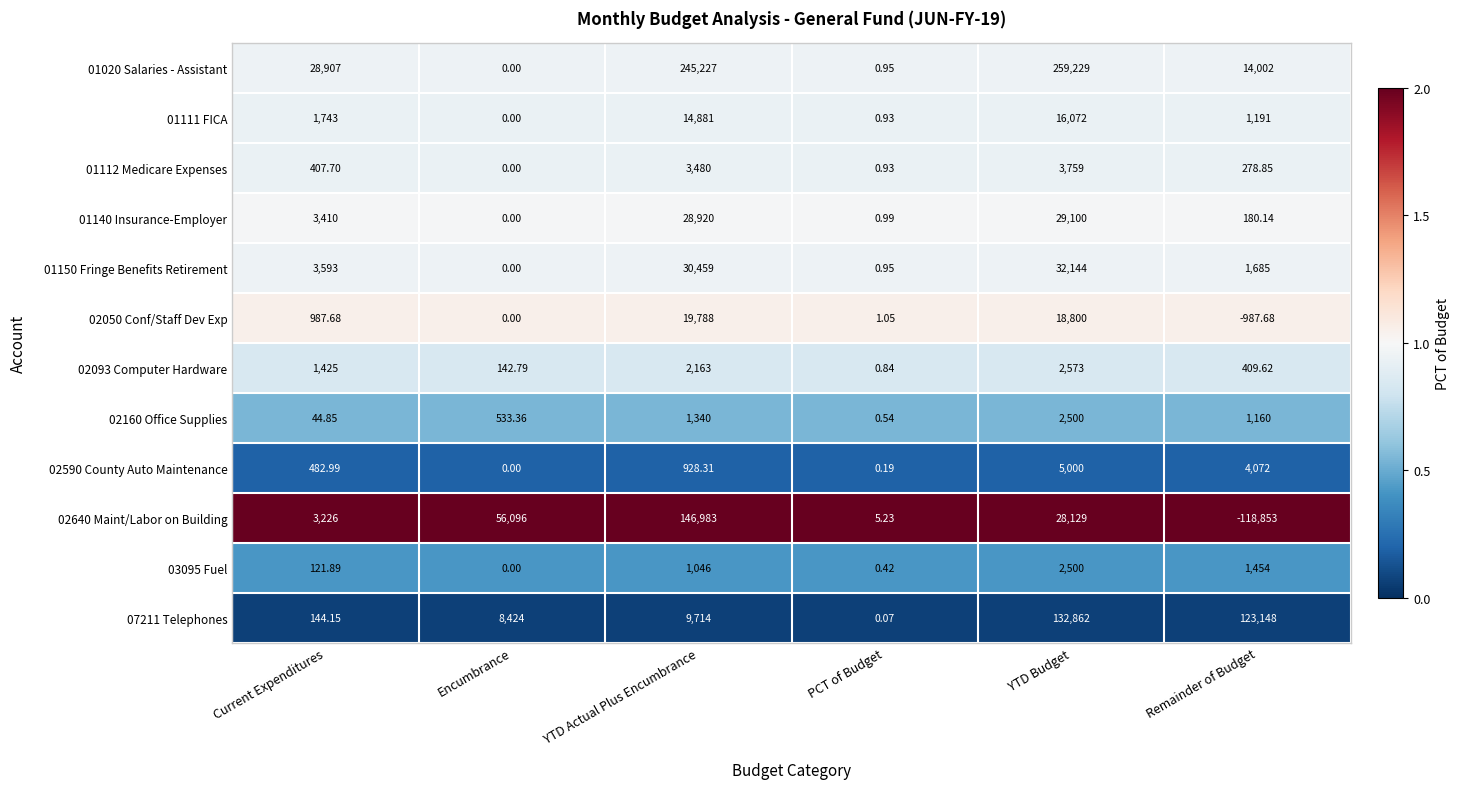

At which label is 01150 Fringe Benefits Retirement closest to 16072?

Current Expenditures